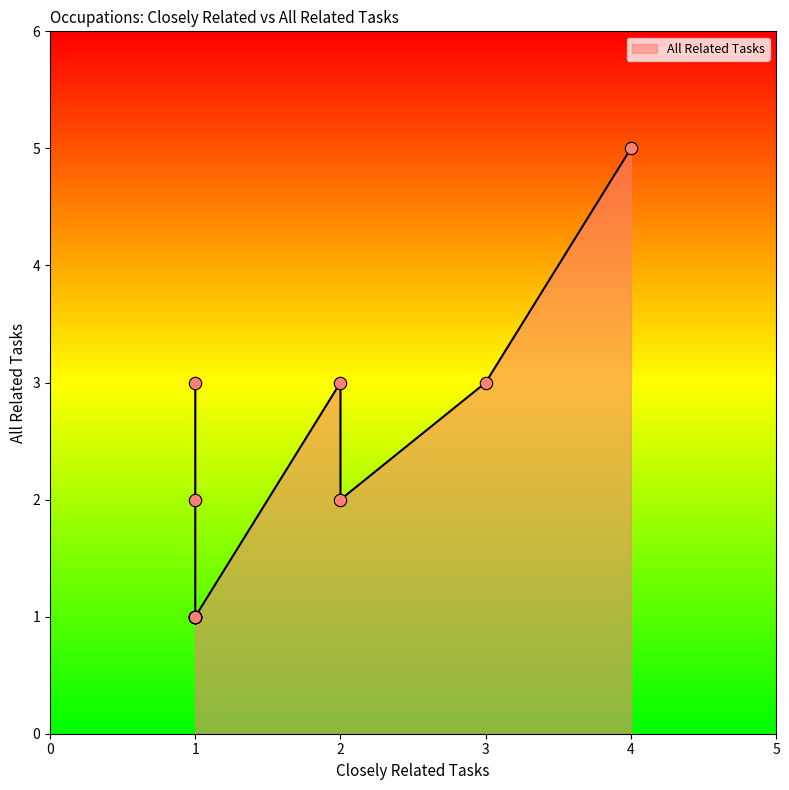

Approximately how many times larger is the value at 1 compared to 2?

0.3